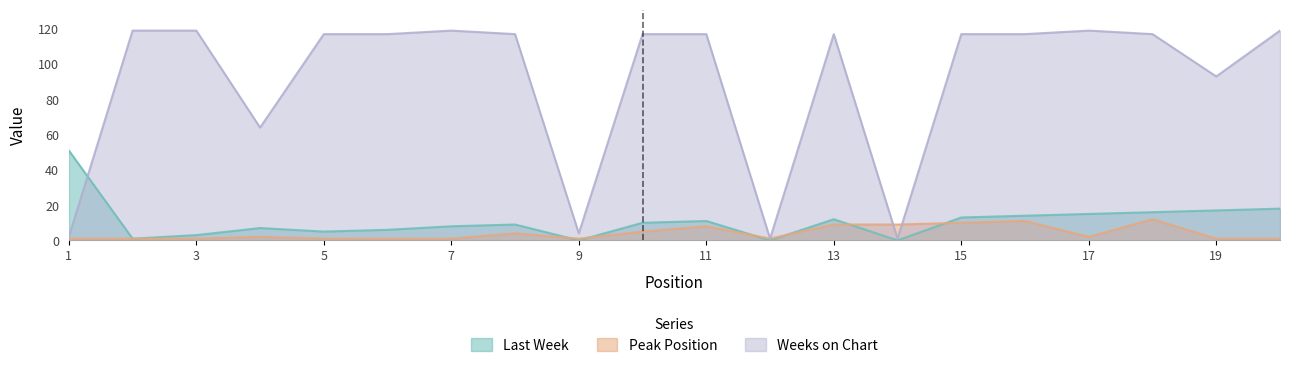

At which label does Last Week first exceed 10?

1